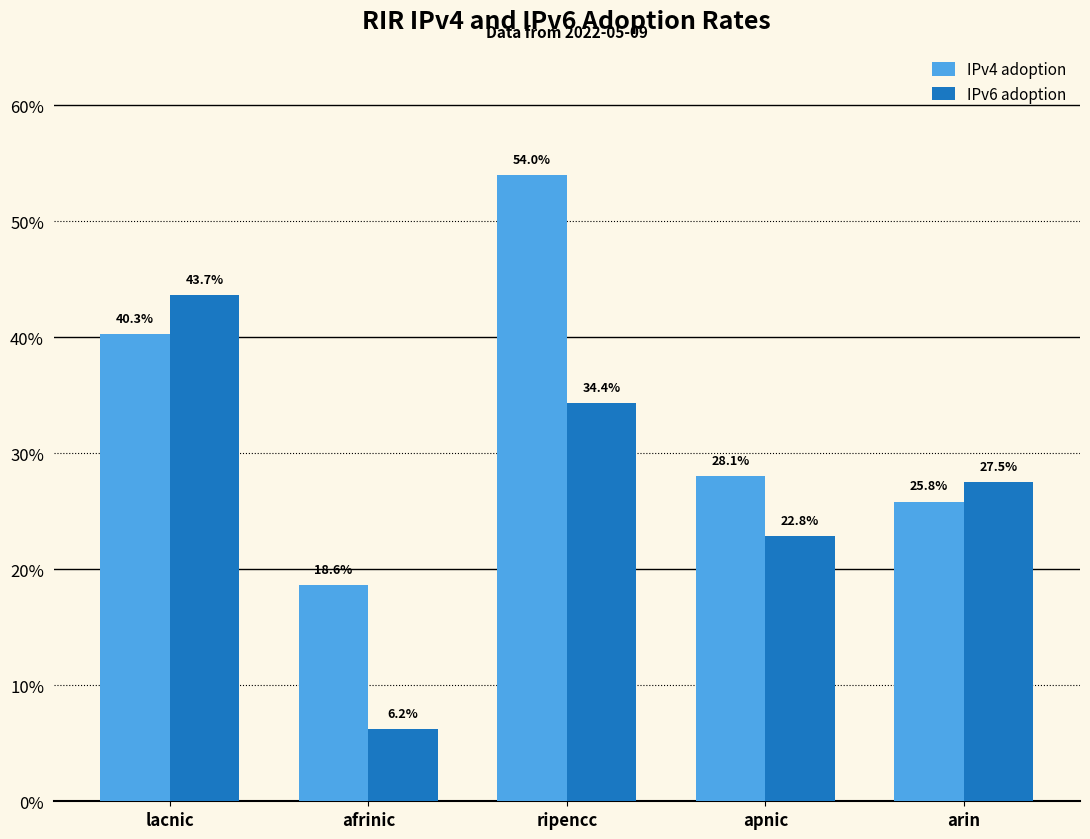

What are all the series names shown in the legend?

IPv4 adoption, IPv6 adoption